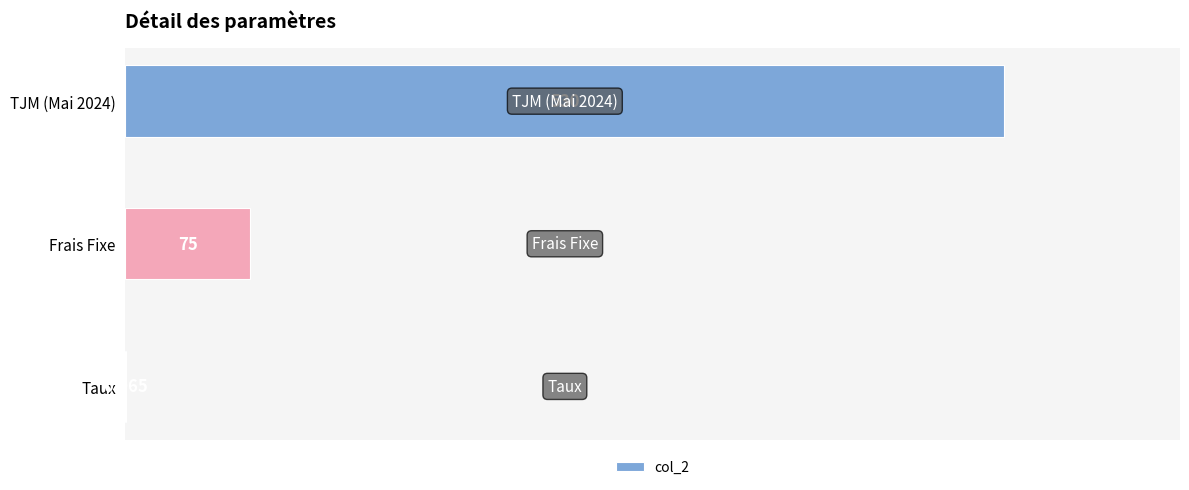

Which has a higher value, Taux or Frais Fixe?

Frais Fixe